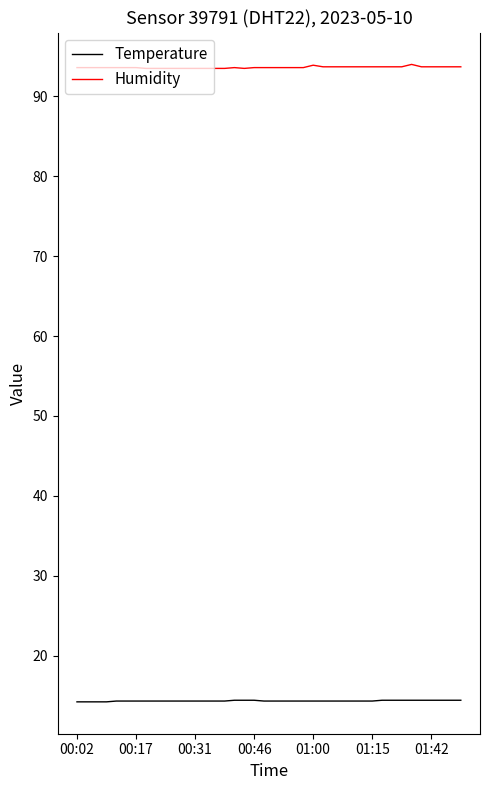

List the series in order of their overall mean, highest first.

Humidity, Temperature